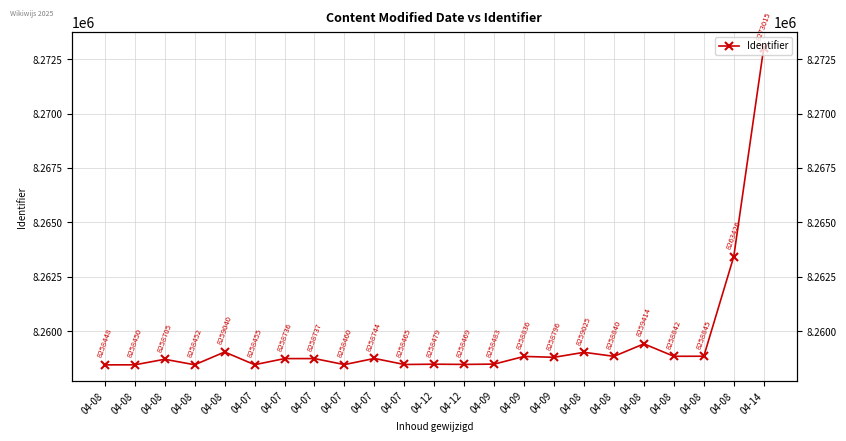

Is this an area chart (filled region under the line)?

No